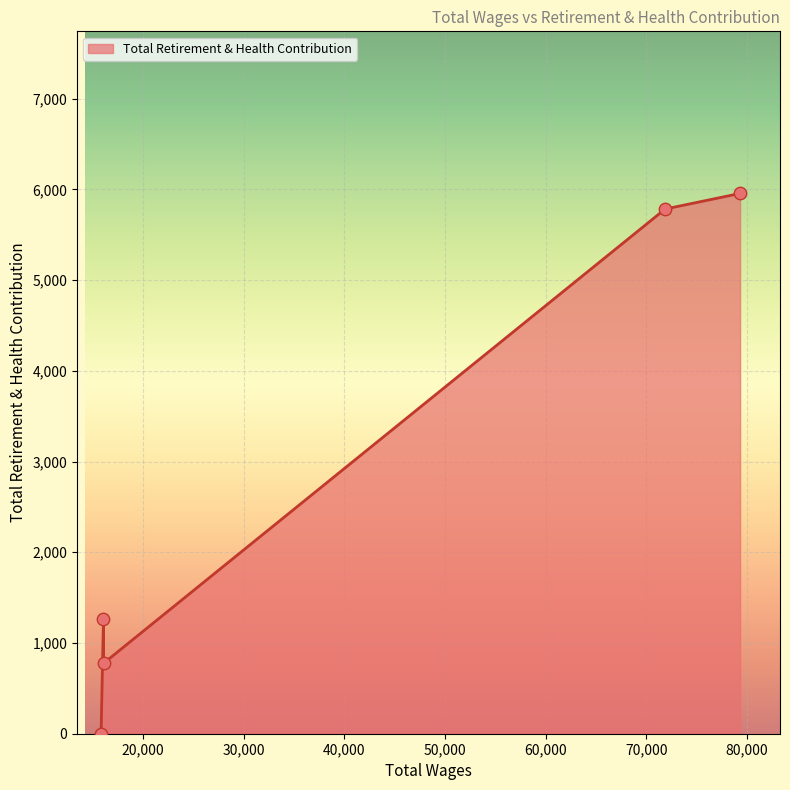

How many interior local valleys (lower than both neighbors) does the data have?

1